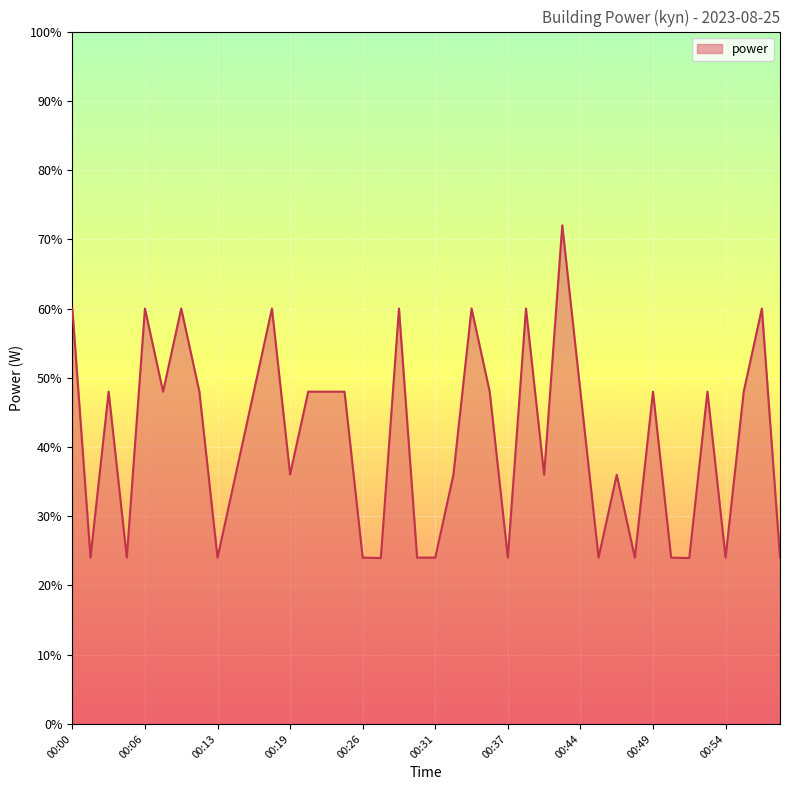

What is the difference between the maximum and minimum values?

48.1